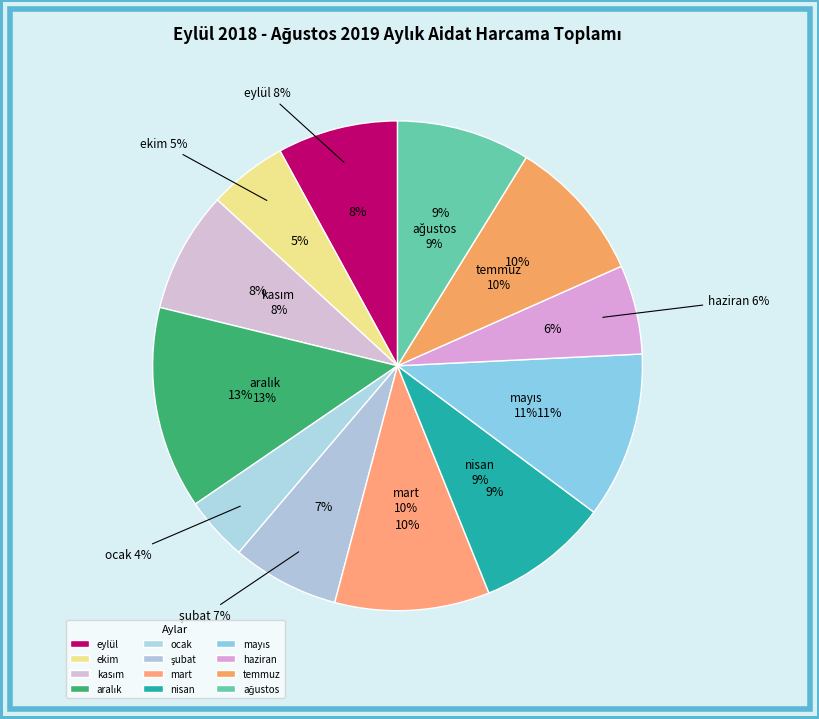

What is the change in value from kasım to haziran?

-1741.1